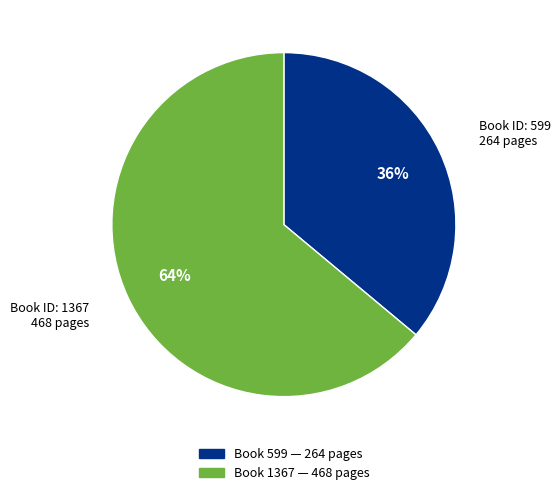

To the nearest percent, what is the average slice percentage?

50%